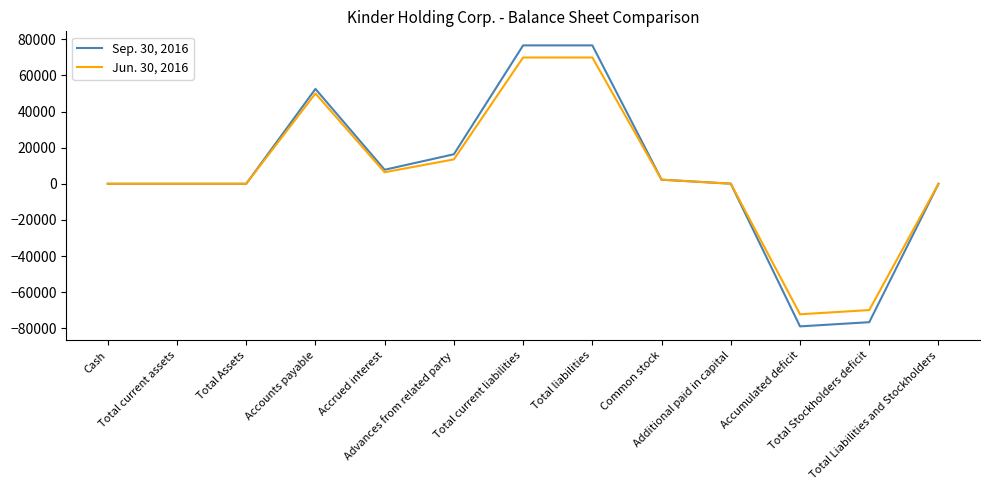

List the series in order of their overall mean, lowest first.

Jun. 30, 2016, Sep. 30, 2016